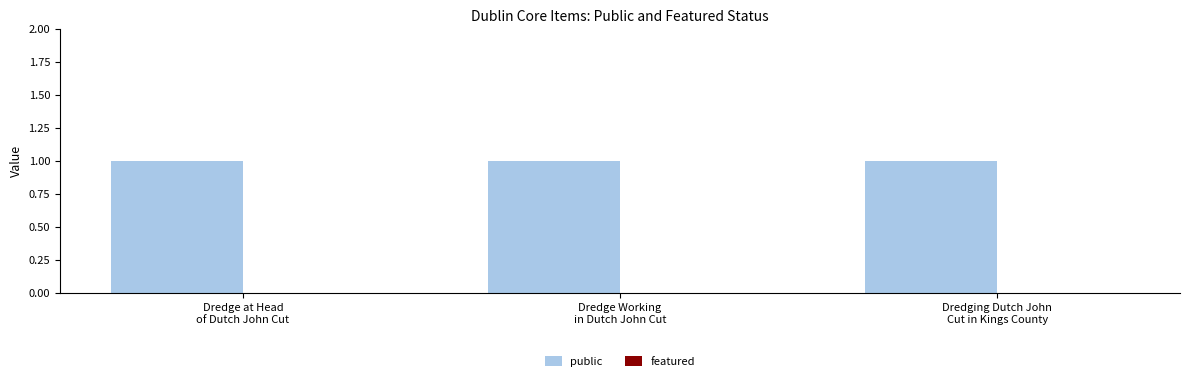

Rank the series by their average value, from highest to lowest.

public, featured